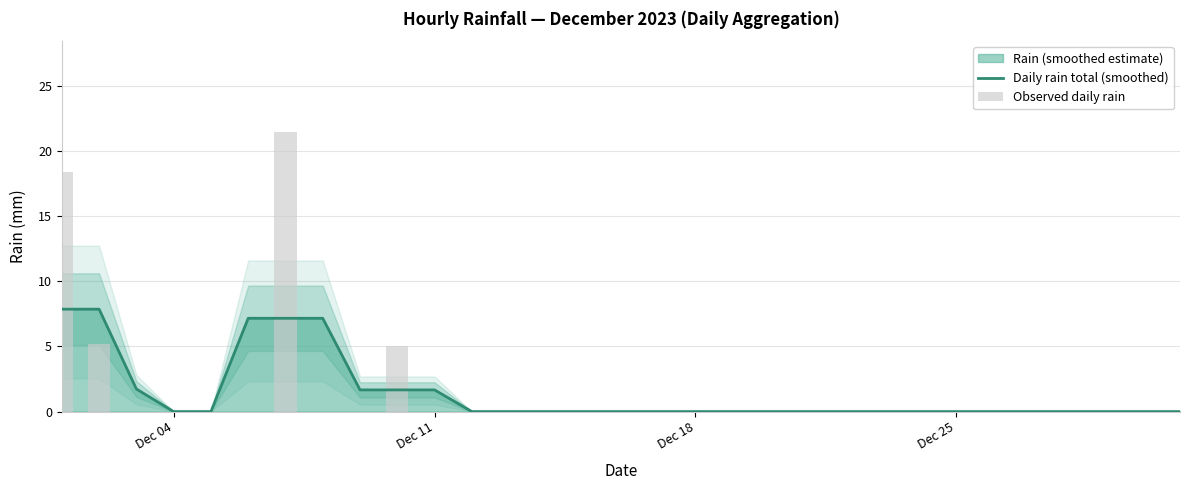

Are the bars grouped side by side (vs. stacked)?

Yes